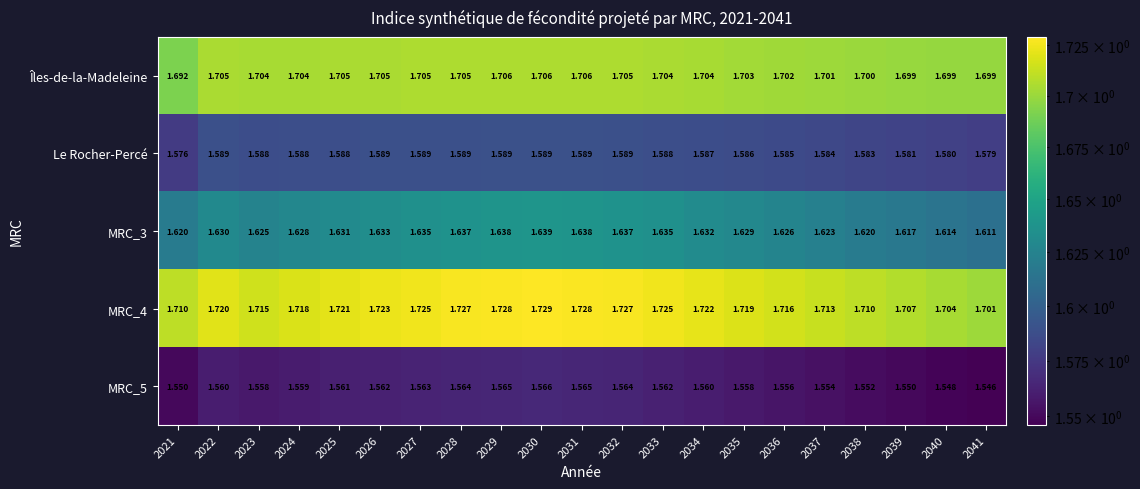

Which series changed the most between 2021 and 2038?

Îles-de-la-Madeleine